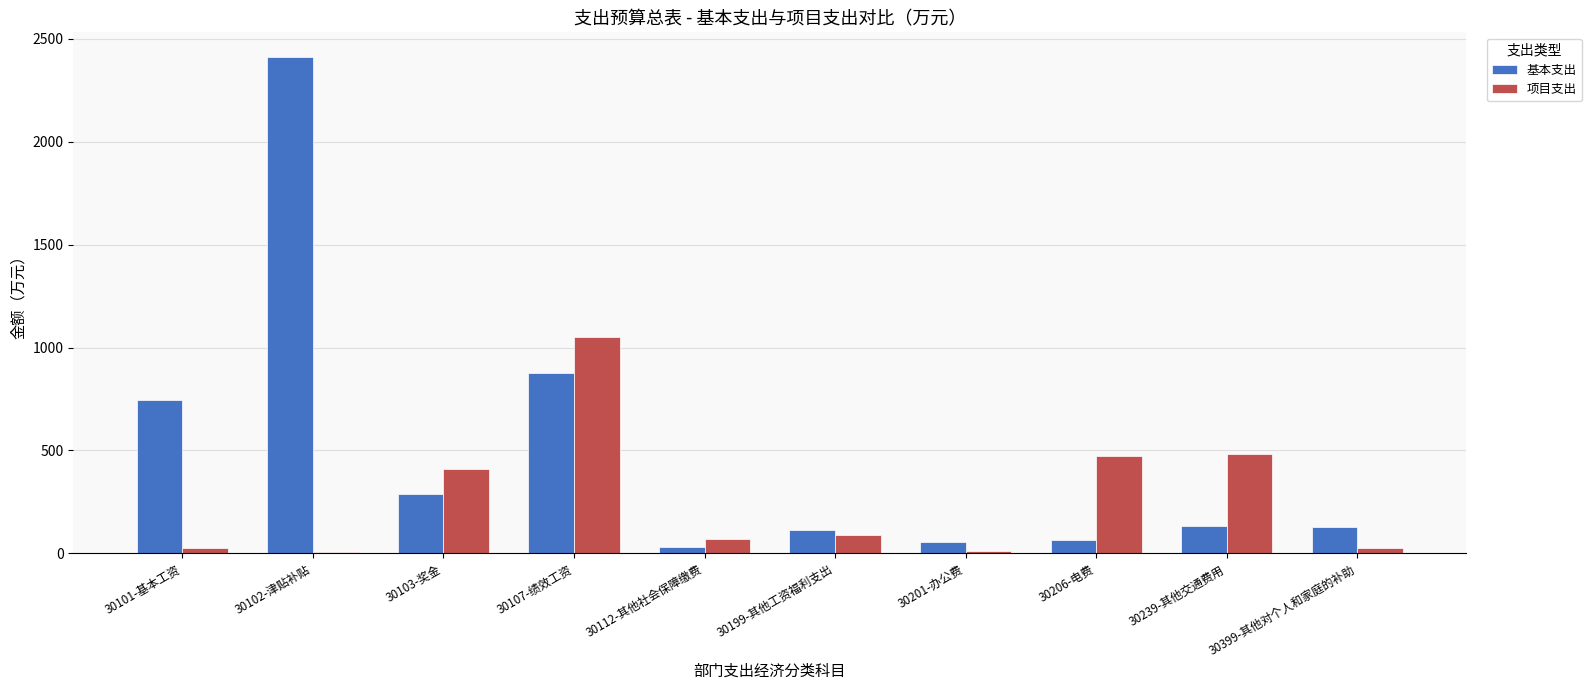

Is it true that 项目支出 equals 205.7 at 30103-奖金?

False